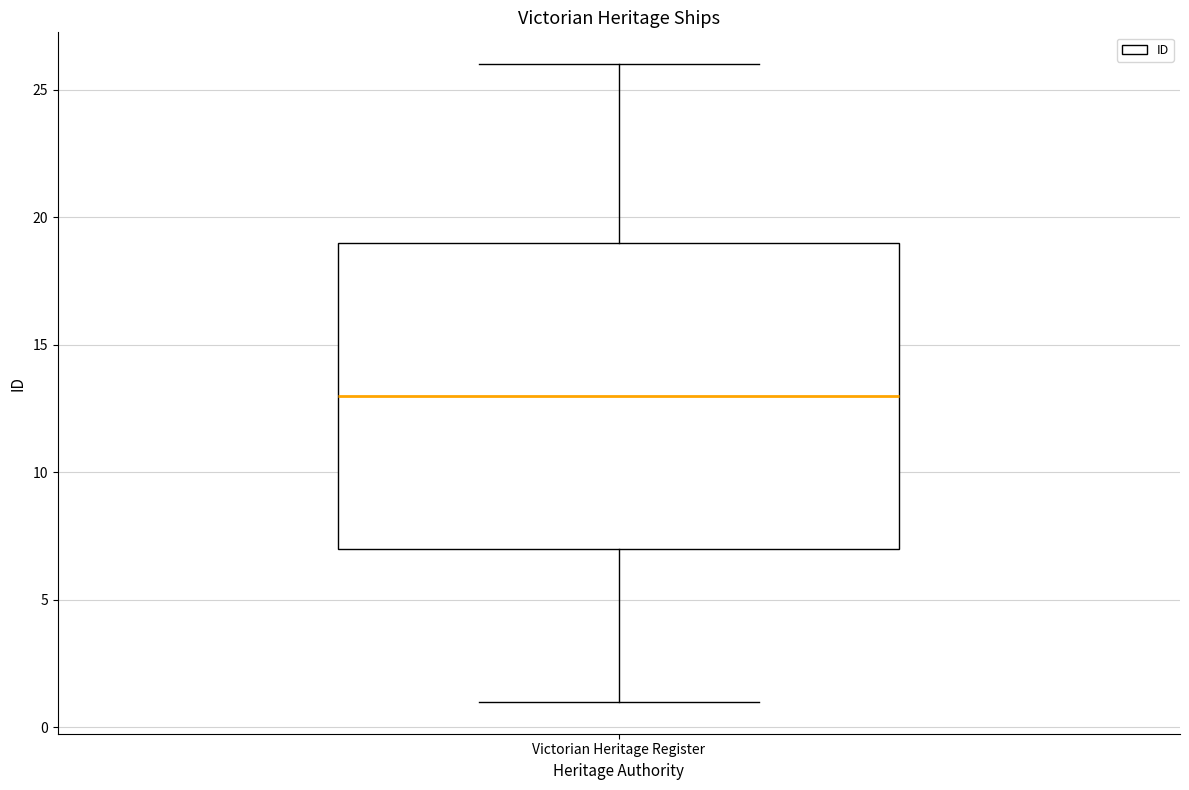

Read this box plot against the y-axis: the position of the median line, the range covered by the box, and the ends of both whiskers. The values are not printed on the chart, so give them approximately, as read against the axis.

median 13, box 7 to 19, whiskers 1 to 26